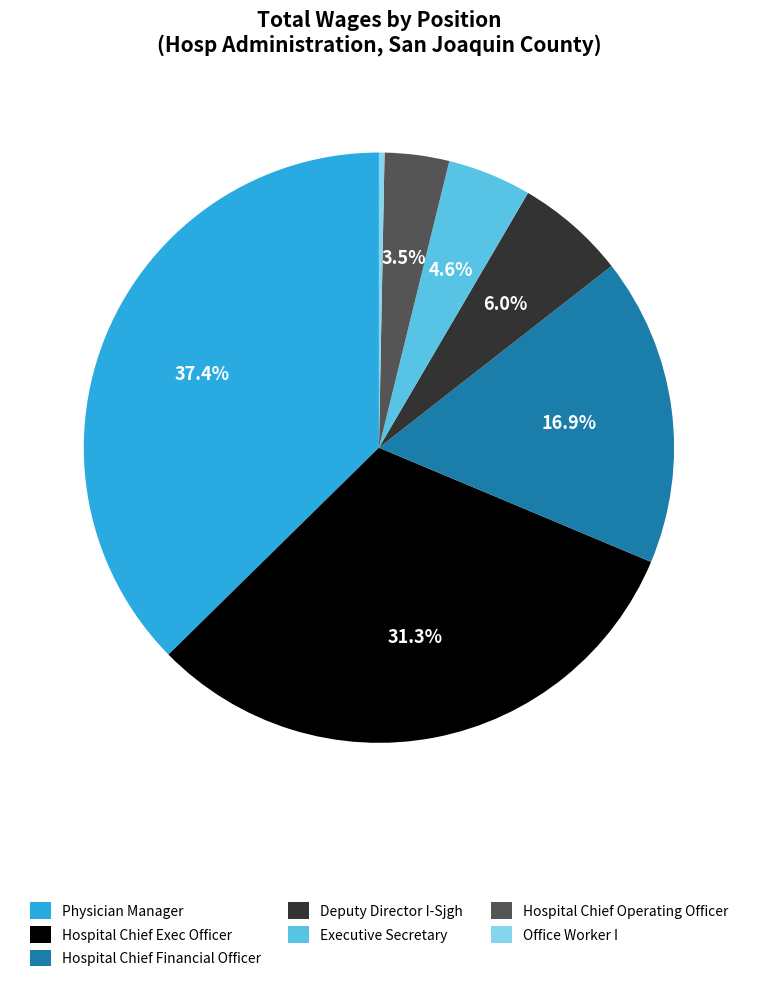

How many segments does this pie chart have?

7